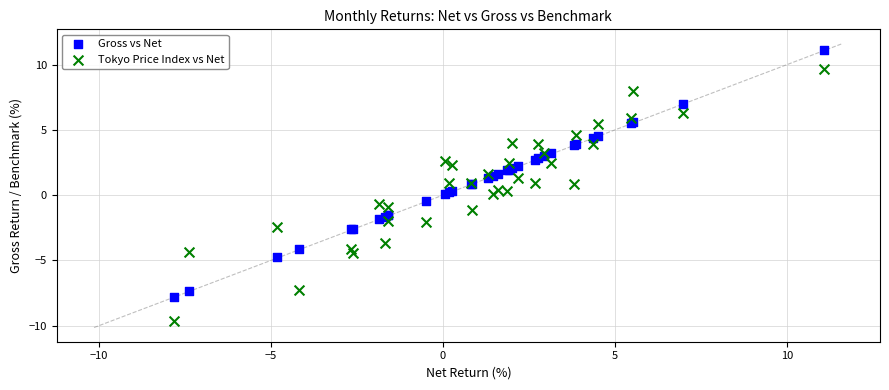

What is the X range (max minus min) for the scatter plot?

18.9